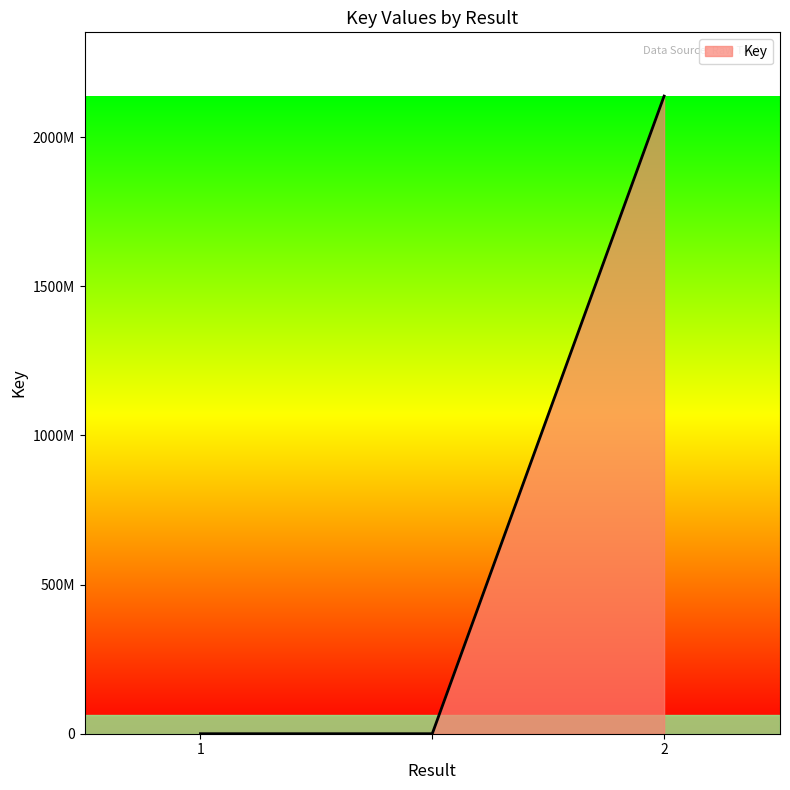

What is the greatest value displayed?

2137674188